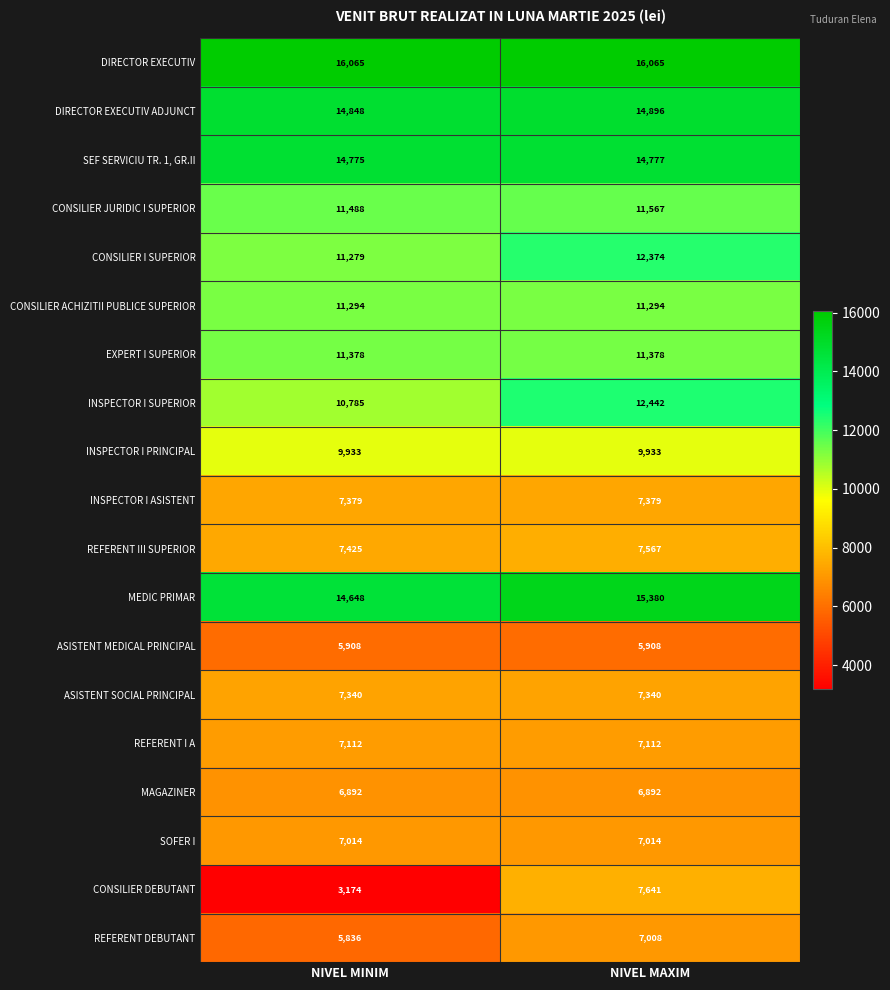

Which series has the largest total across all categories?

DIRECTOR EXECUTIV